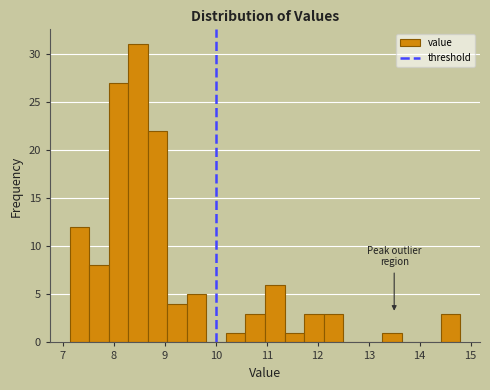

Around what value on the x-axis is the tallest bar? Give the approximate position of its centre, as read against the axis.

8.5